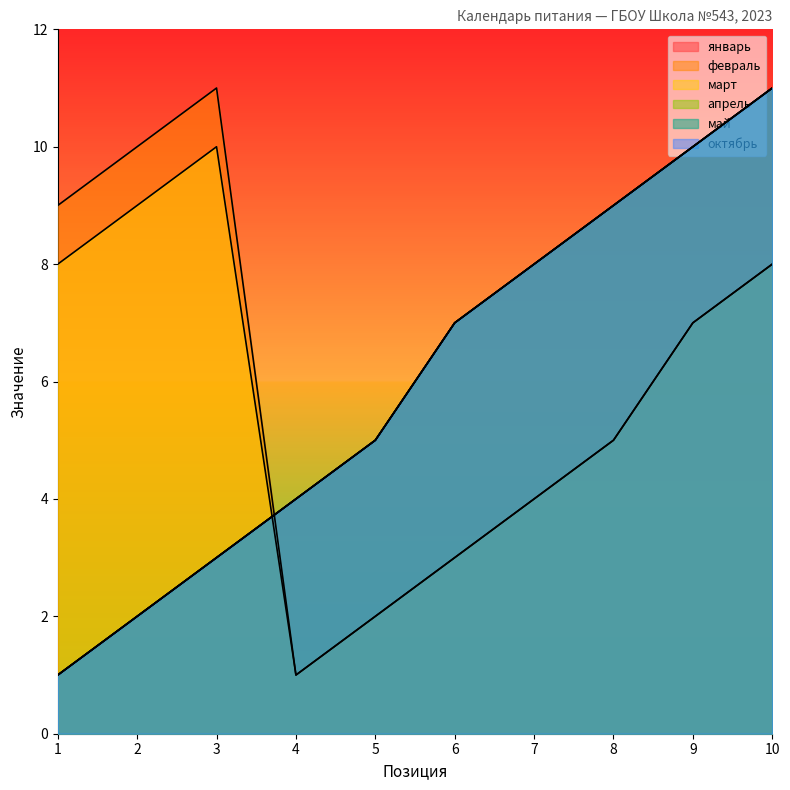

Which series has the largest total across all categories?

январь